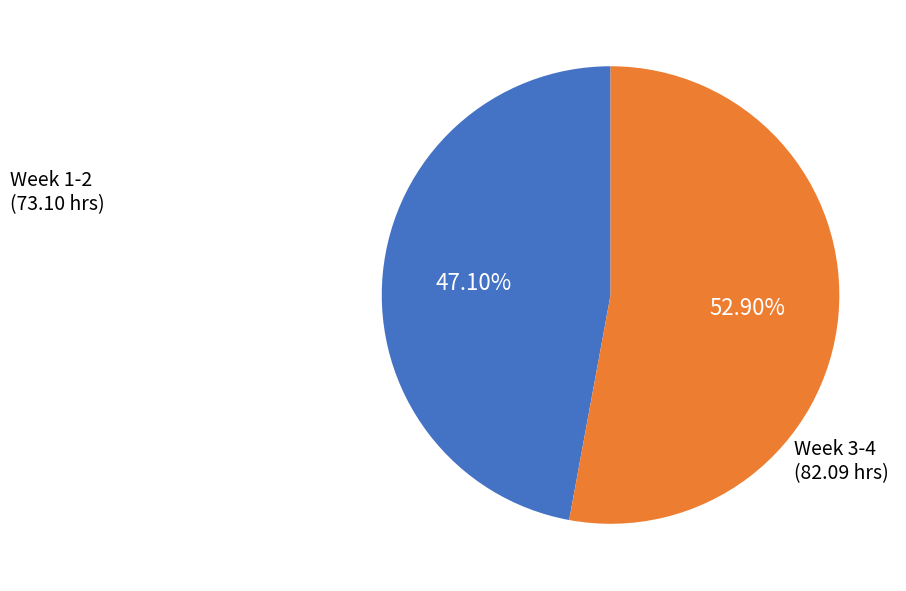

Does any single category account for the majority?

Yes